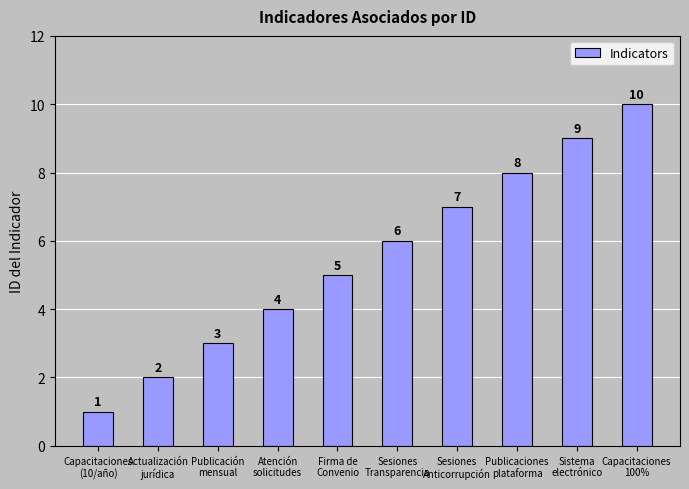

What is the ratio of the value at Sesiones
Anticorrupción to the value at Capacitaciones
(10/año)?

7.0